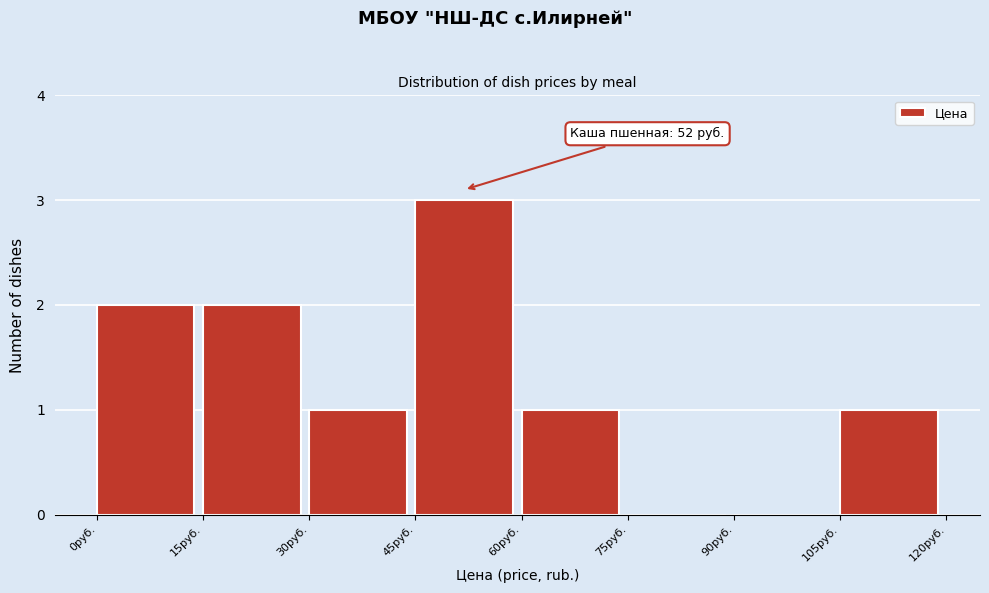

Which range on the x-axis has the tallest bar?

45 to 60